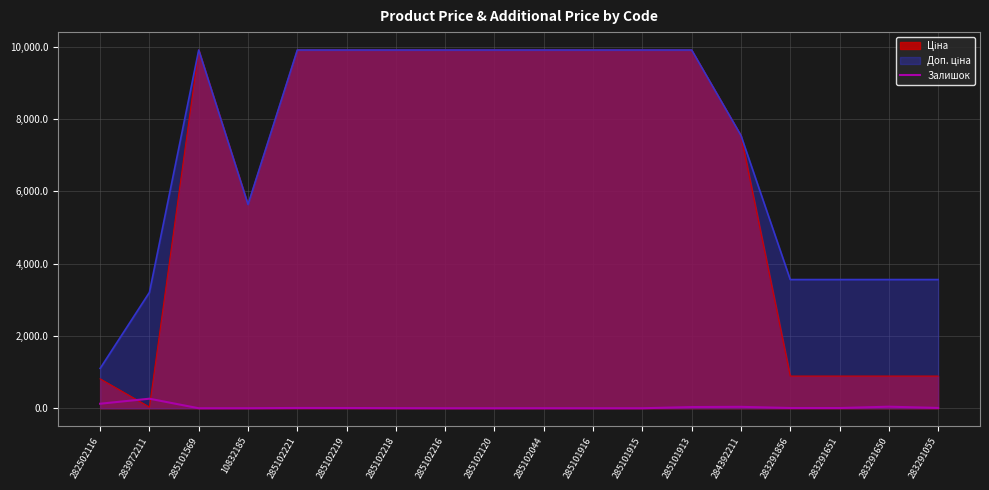

What is the maximum value shown in the chart?

9908.5